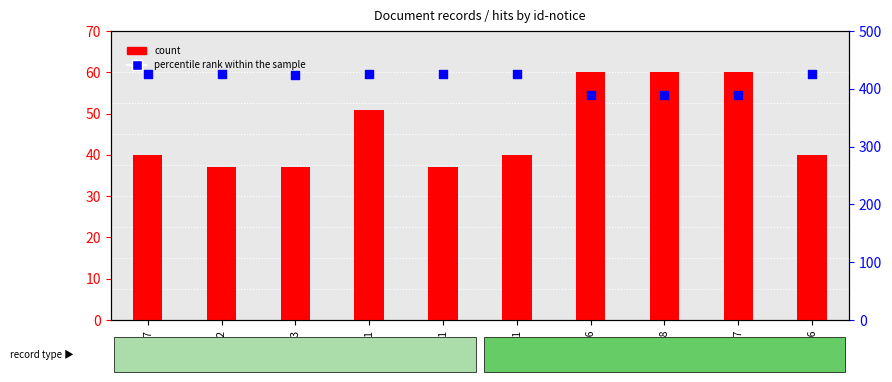

Is the value of count at 15742 greater than the value of percentile rank within the sample at 9898?

No